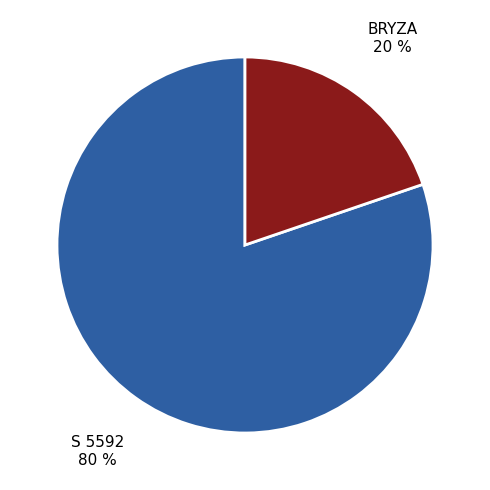

Does any single category account for the majority?

Yes